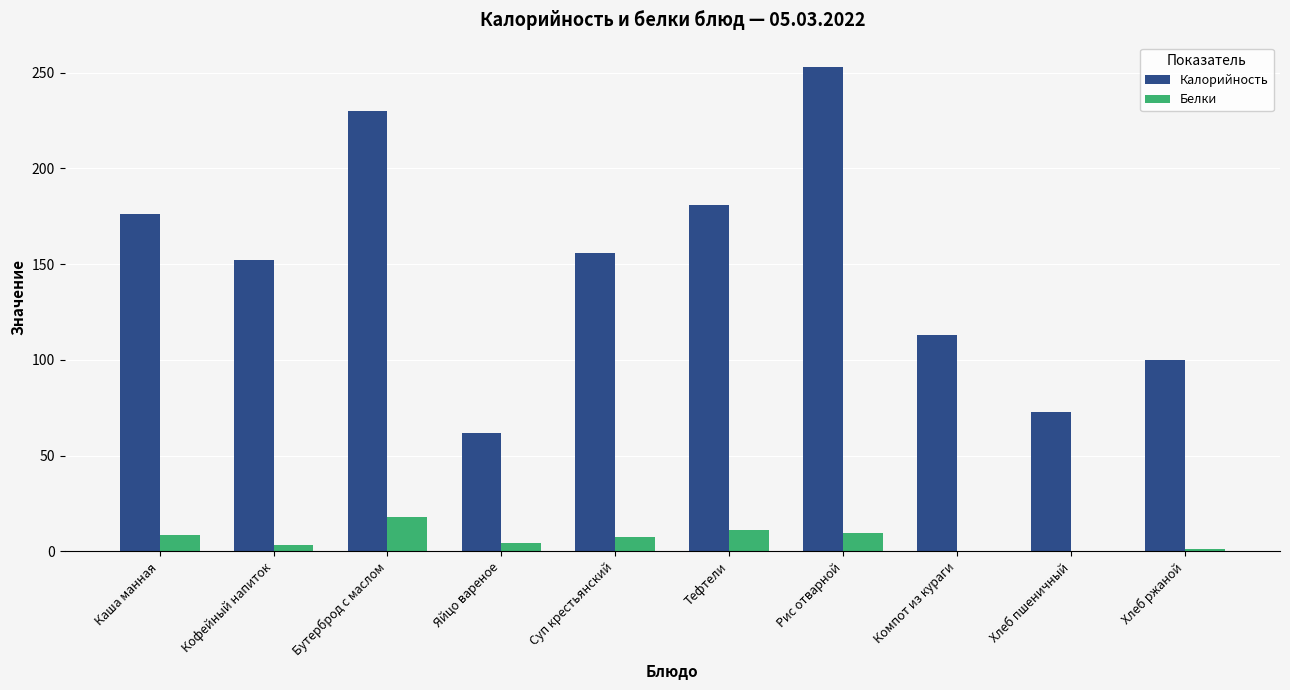

How many values in the Белки series exceed 7?

5